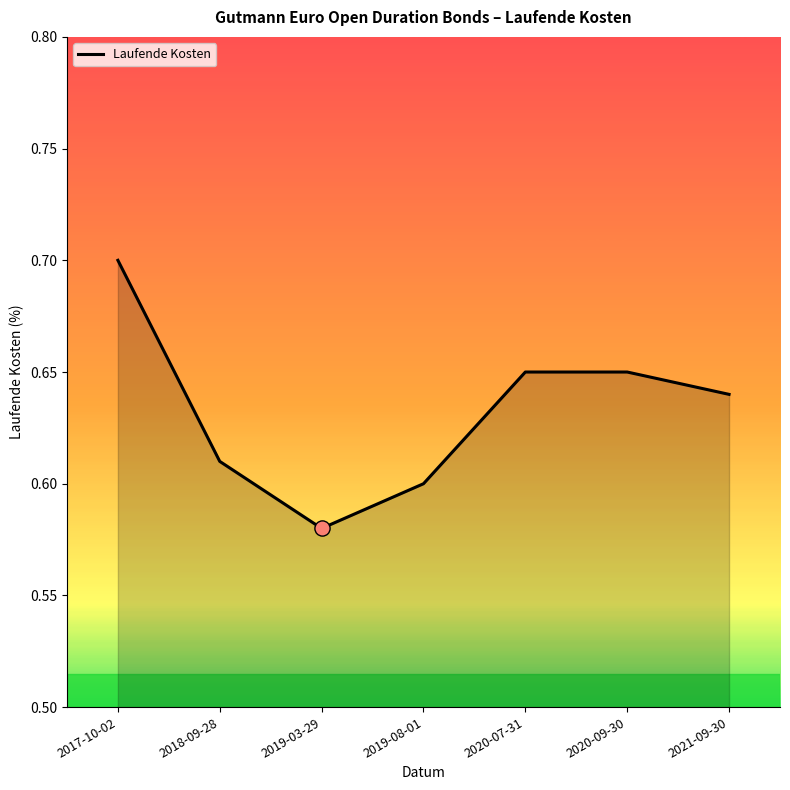

Which has a higher value, 2019-03-29 or 2021-09-30?

2021-09-30